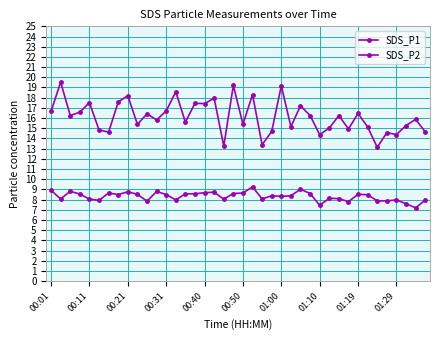

Is this an area chart (filled region under the line)?

No